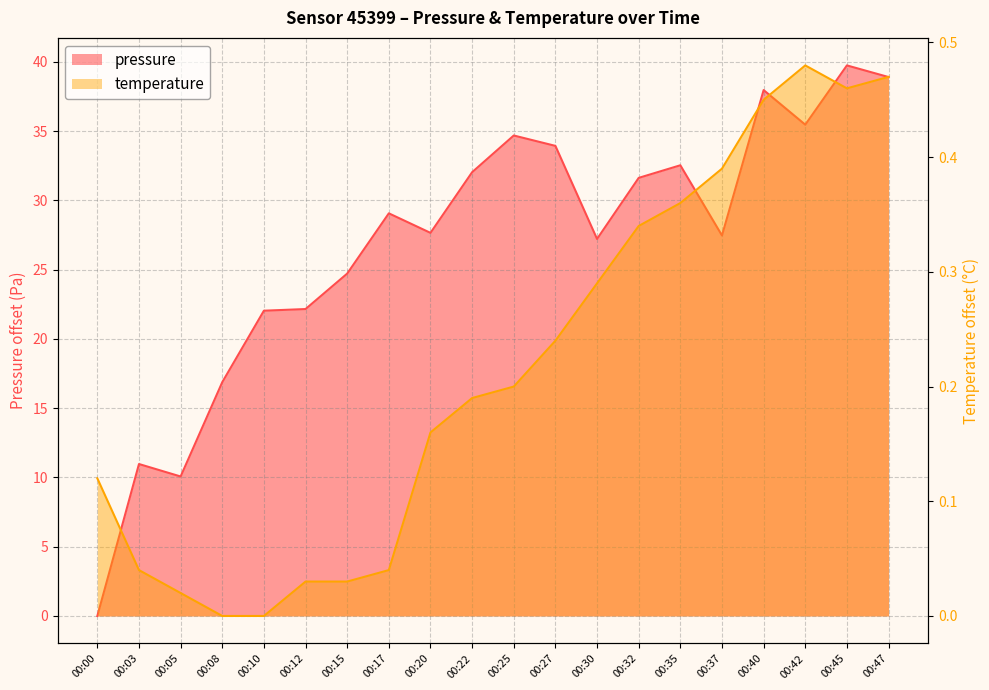

What is the average value of the pressure series?

26.8